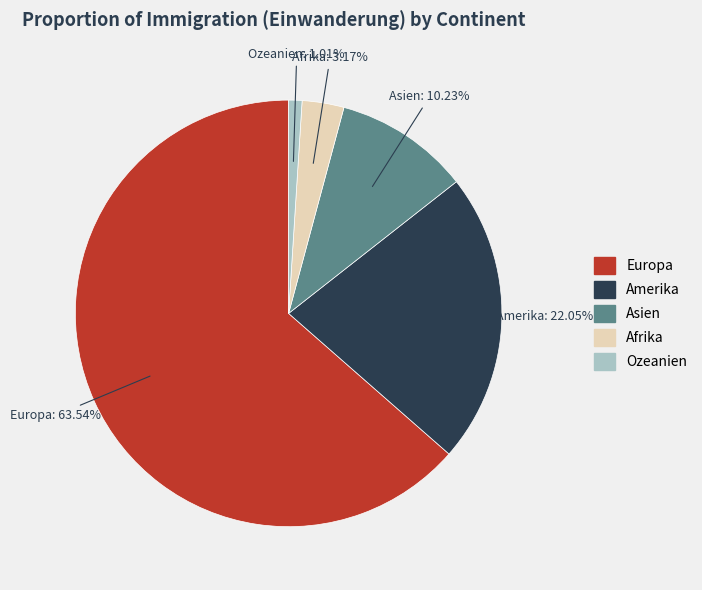

How many segments does this pie chart have?

5